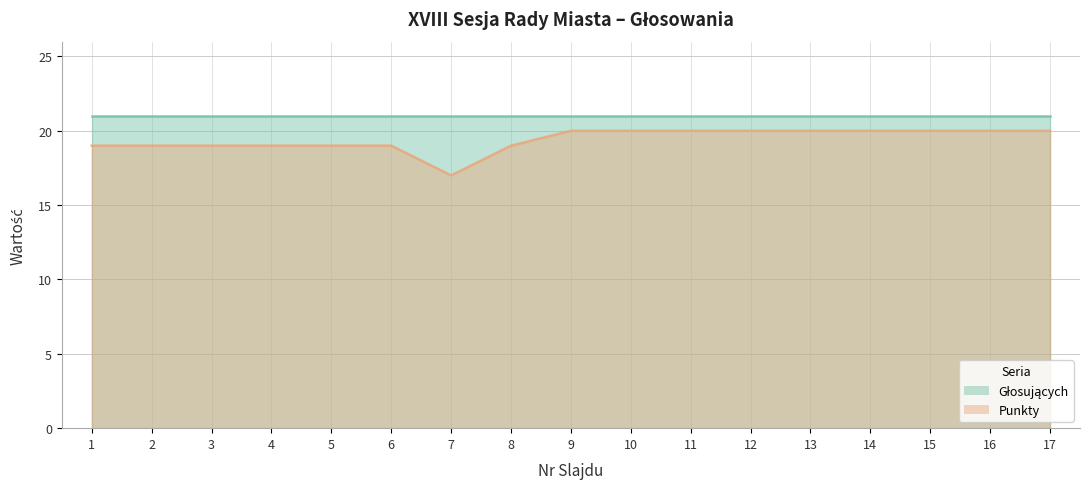

What is the maximum value for Punkty?

20